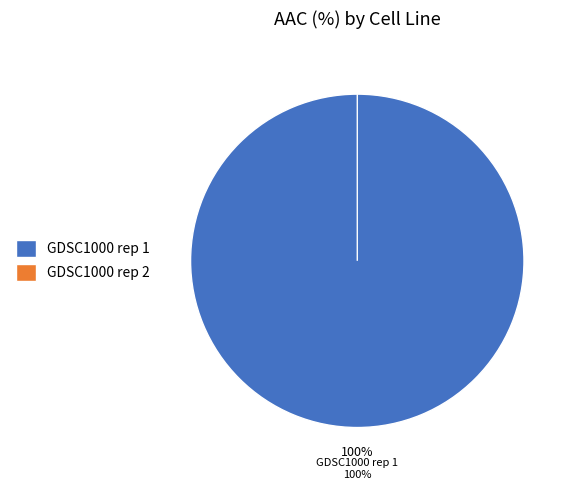

Which category has the biggest portion of the pie?

GDSC1000 rep 1